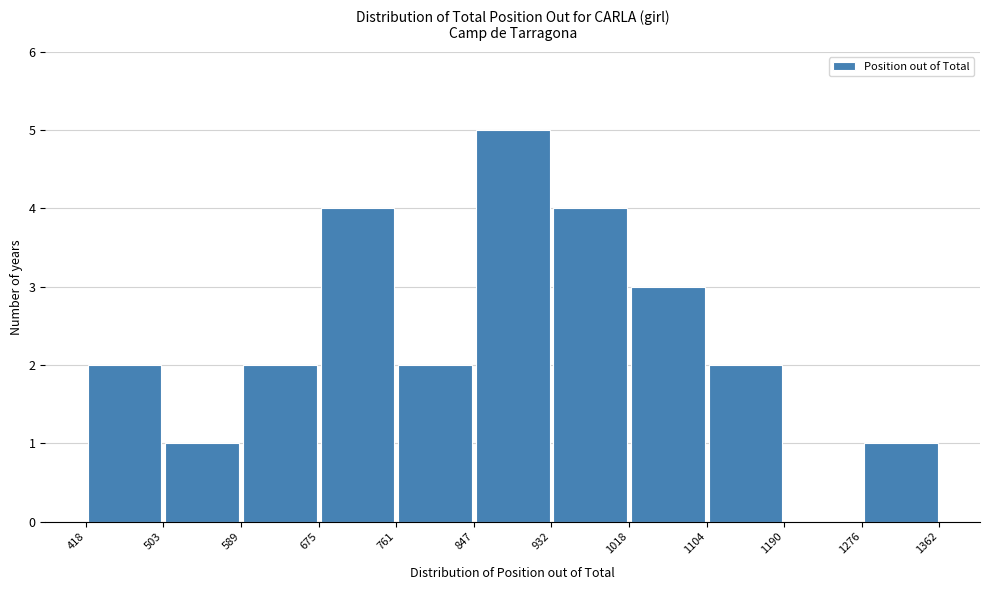

Reading left to right, list every bar in this chart as the range it spans on the x-axis followed by its height. The values are not printed on the chart, so give them approximately, as read against the axis.

418 to 503: 2
503 to 589: 1
589 to 675: 2
675 to 761: 4
761 to 847: 2
847 to 932: 5
932 to 1018: 4
1018 to 1104: 3
1104 to 1190: 2
1190 to 1276: 0
1276 to 1362: 1